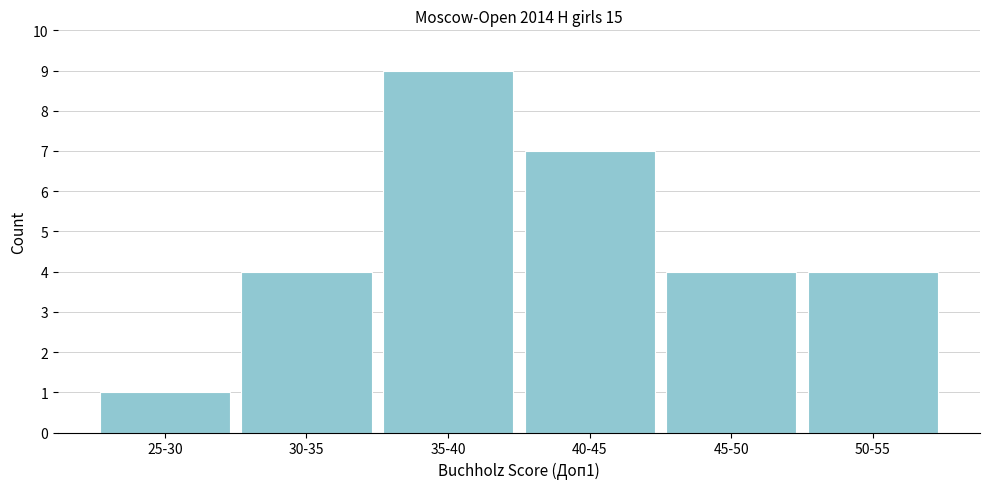

Reading left to right, what are all the values shown in this chart?

1	4	9	7	4	4